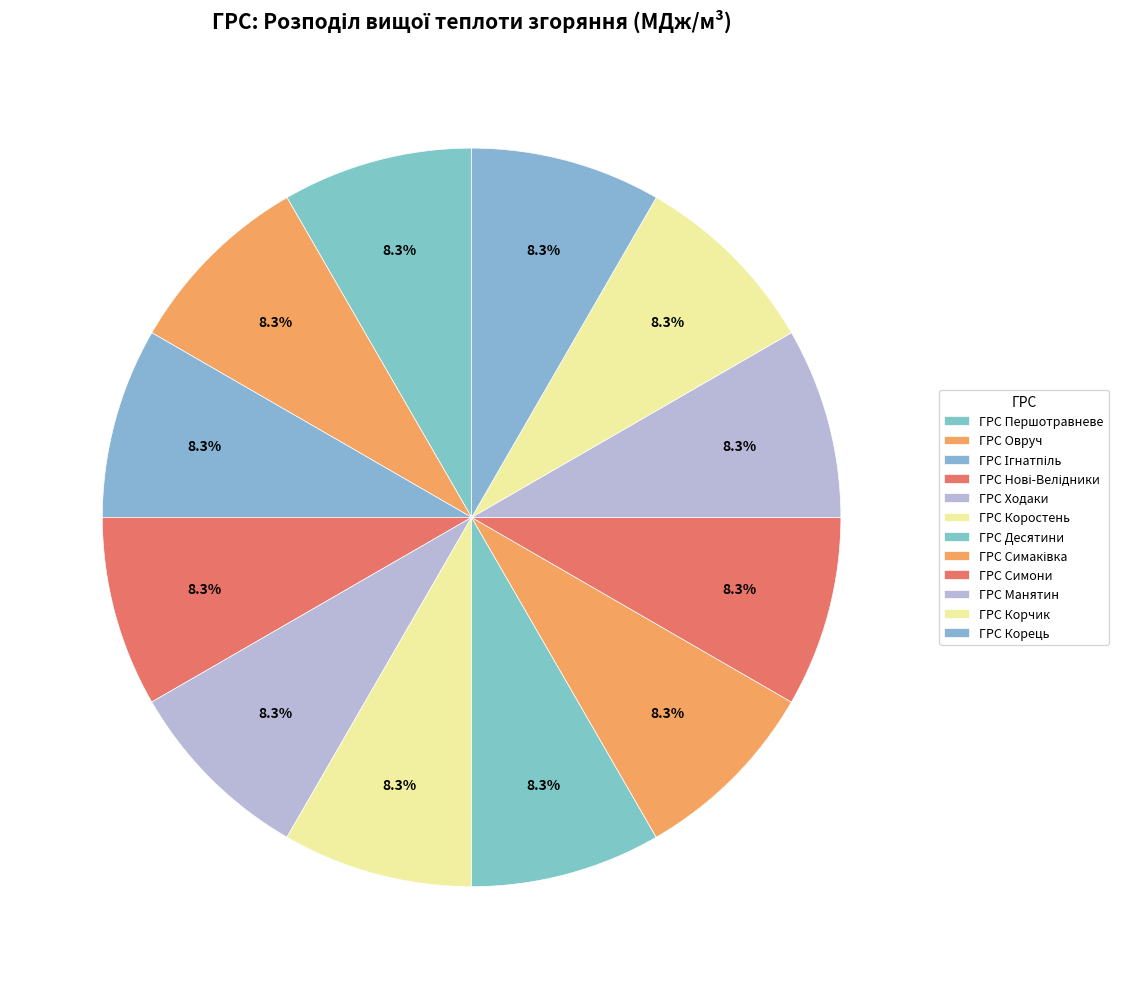

How many segments does this pie chart have?

12